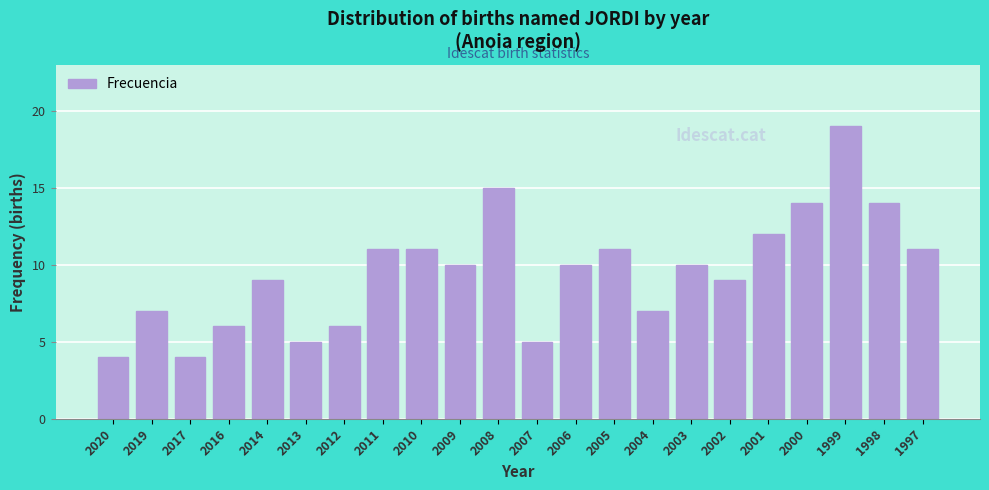

Reading left to right, transcribe all the data shown in this chart.

4	7	4	6	9	5	6	11	11	10	15	5	10	11	7	10	9	12	14	19	14	11